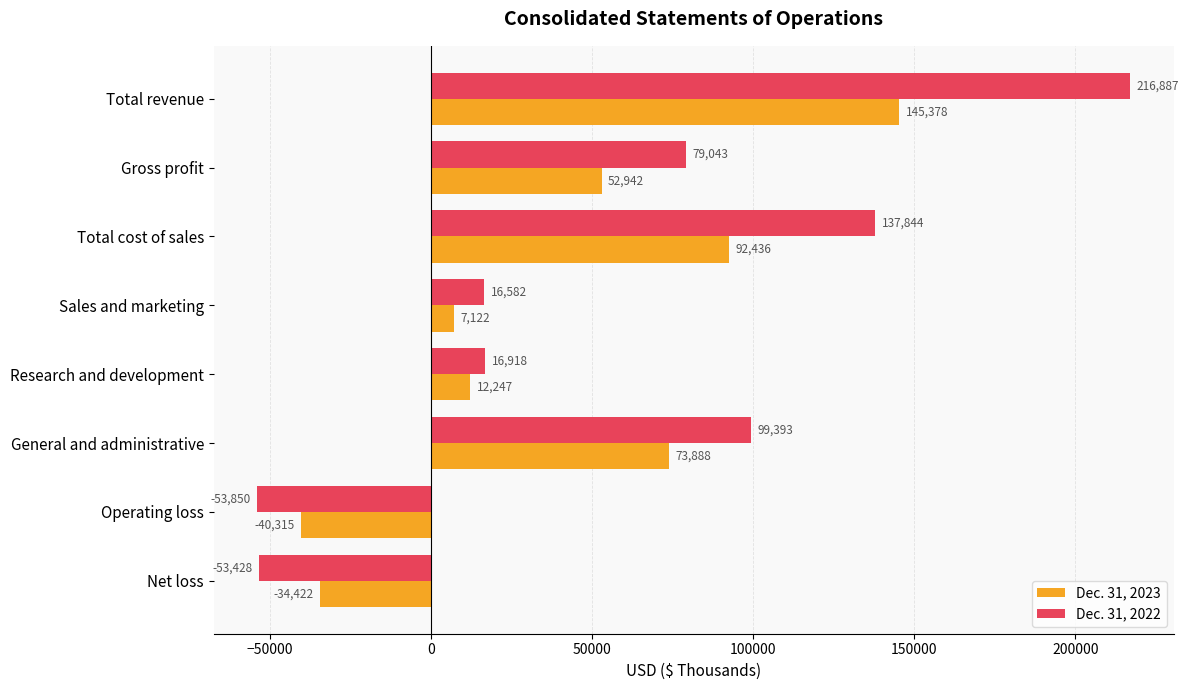

How many values in Dec. 31, 2023 are below zero?

2